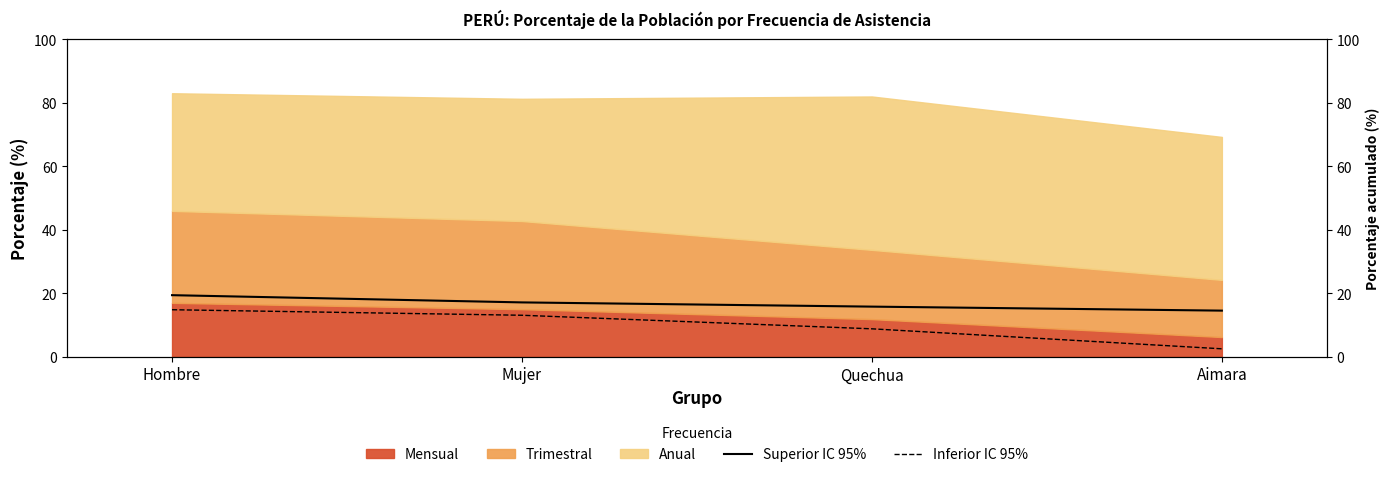

What is the sum of all Inferior IC 95% values?

39.3